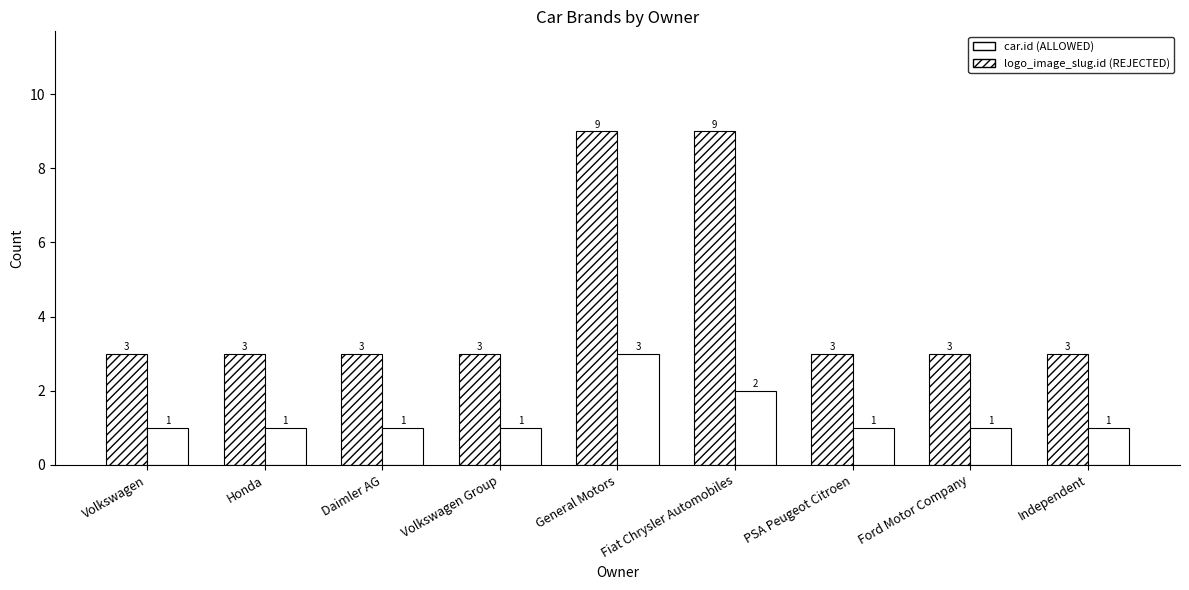

How many bars are there in each group?

2